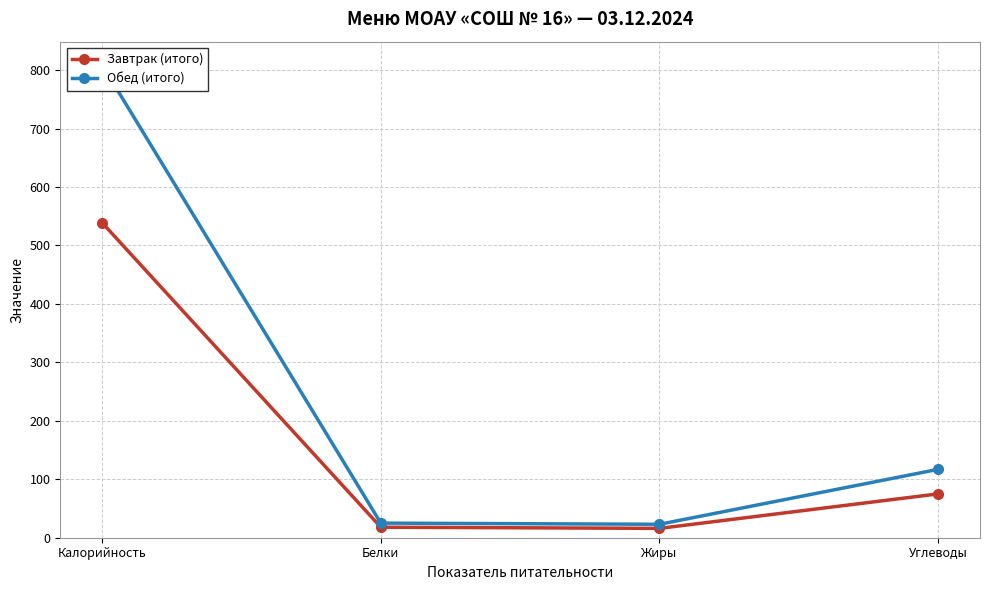

Which series has the largest total across all categories?

Обед (итого)